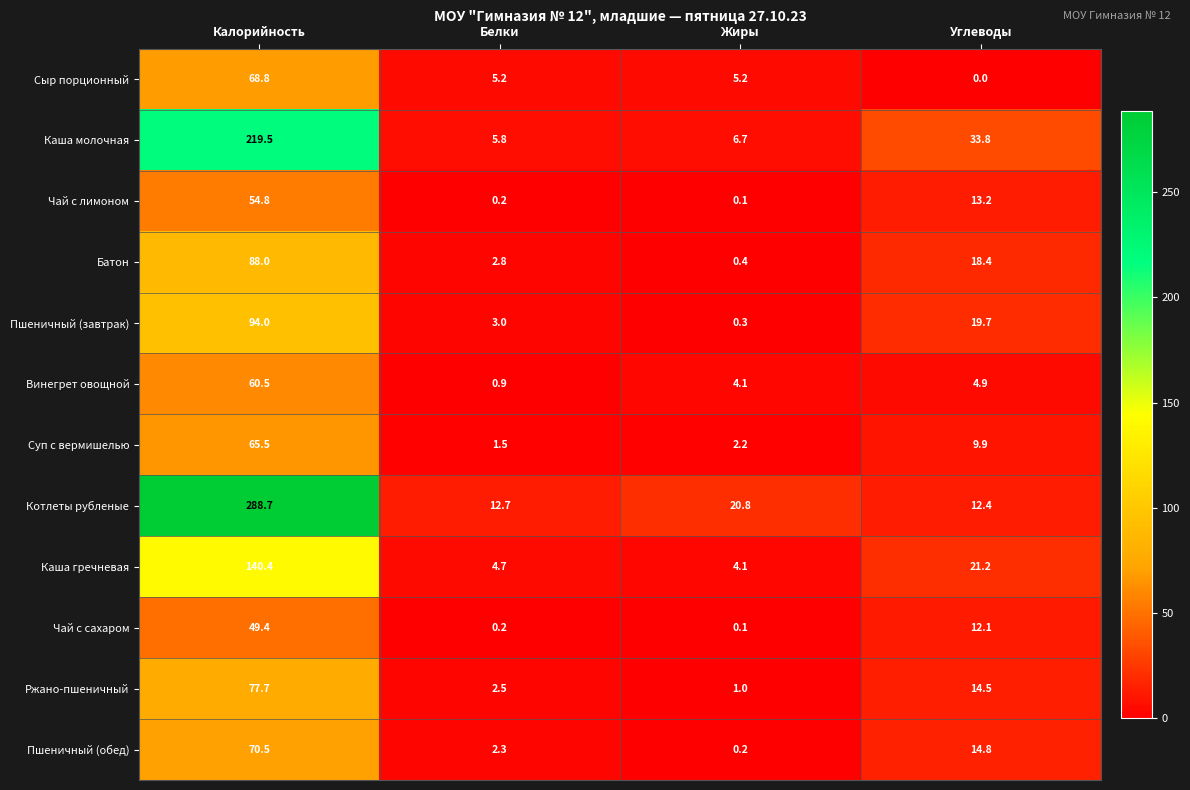

Read the Винегрет овощной value at Углеводы.

4.9